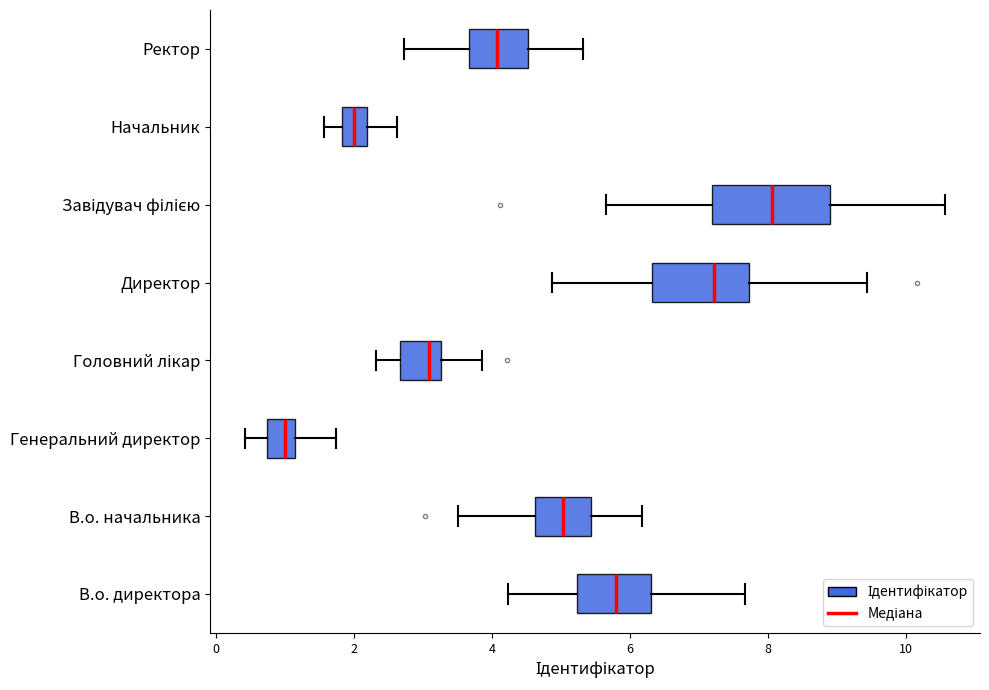

Is it true that the value at Генеральний директор is 2?

False